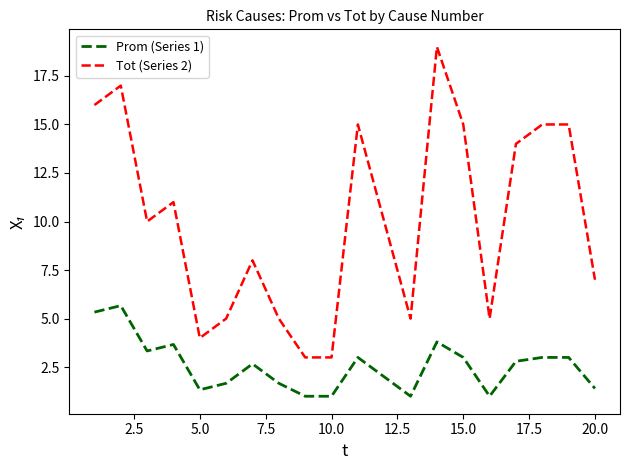

True or false: Prom (Series 1) and Tot (Series 2) intersect in this chart.

False